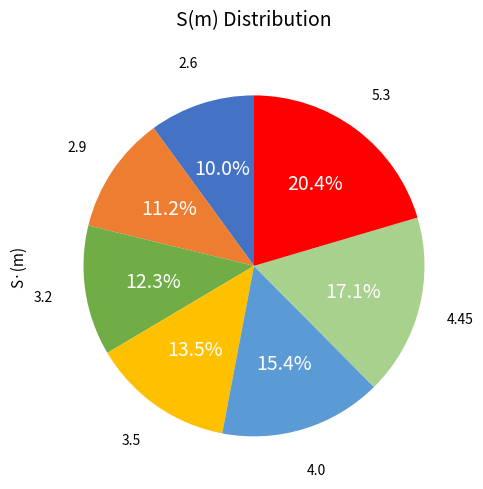

Does any single category account for the majority?

No